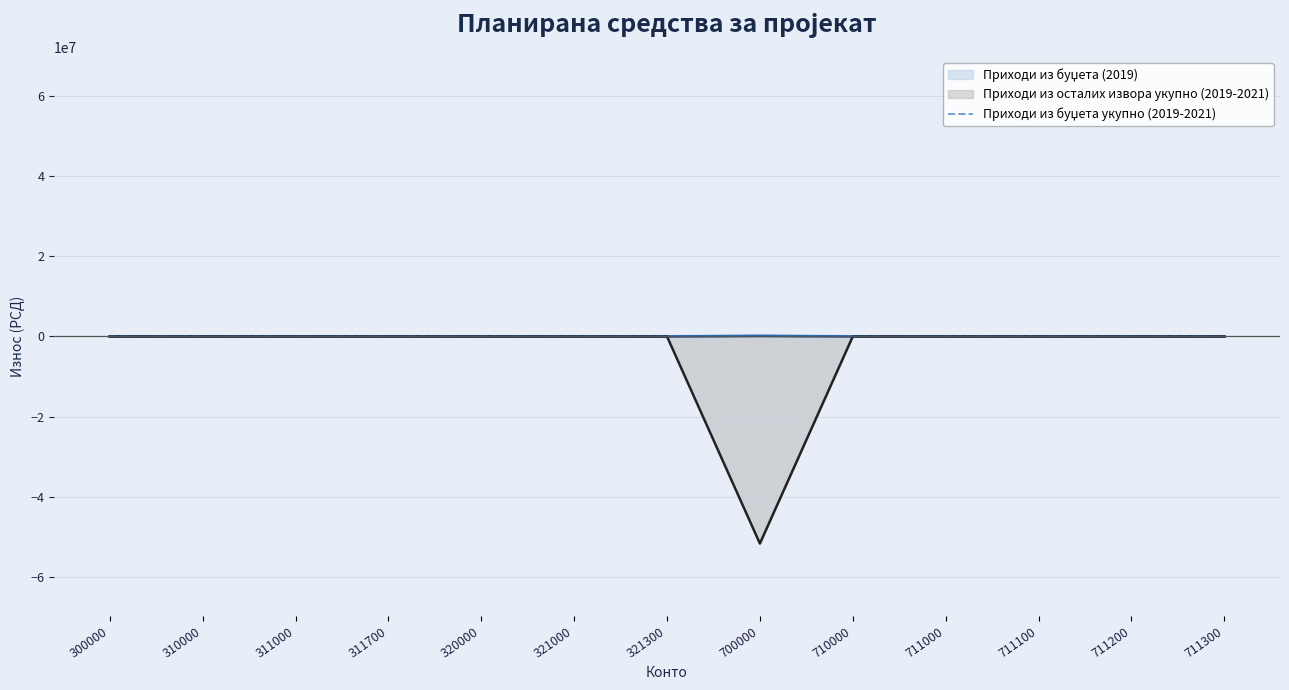

Reading left to right, extract all data points from this chart.

300000=0	310000=0	311000=0	311700=0	320000=0	321000=0	321300=0	700000=150000	710000=0	711000=0	711100=0	711200=0	711300=0